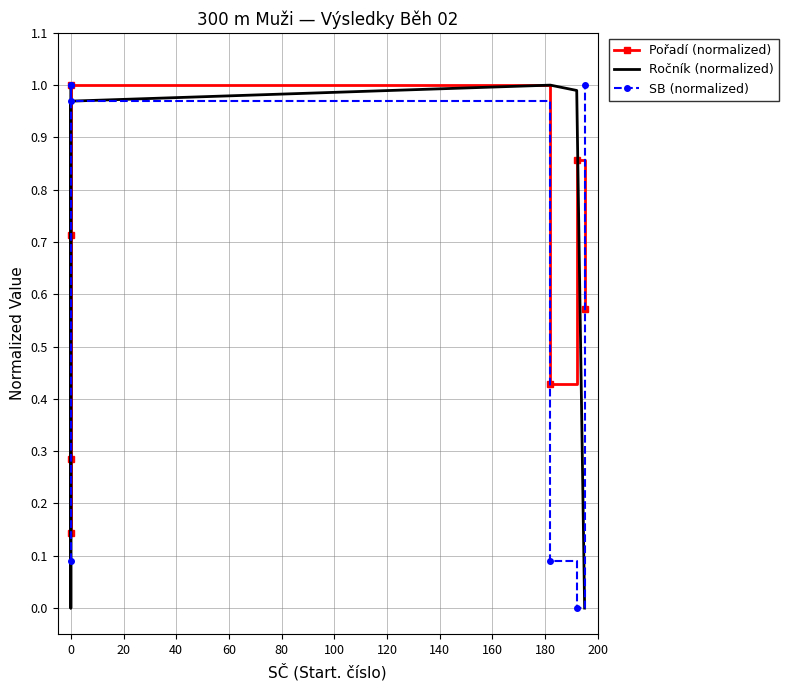

Read the SB (normalized) value at 0.

1.0